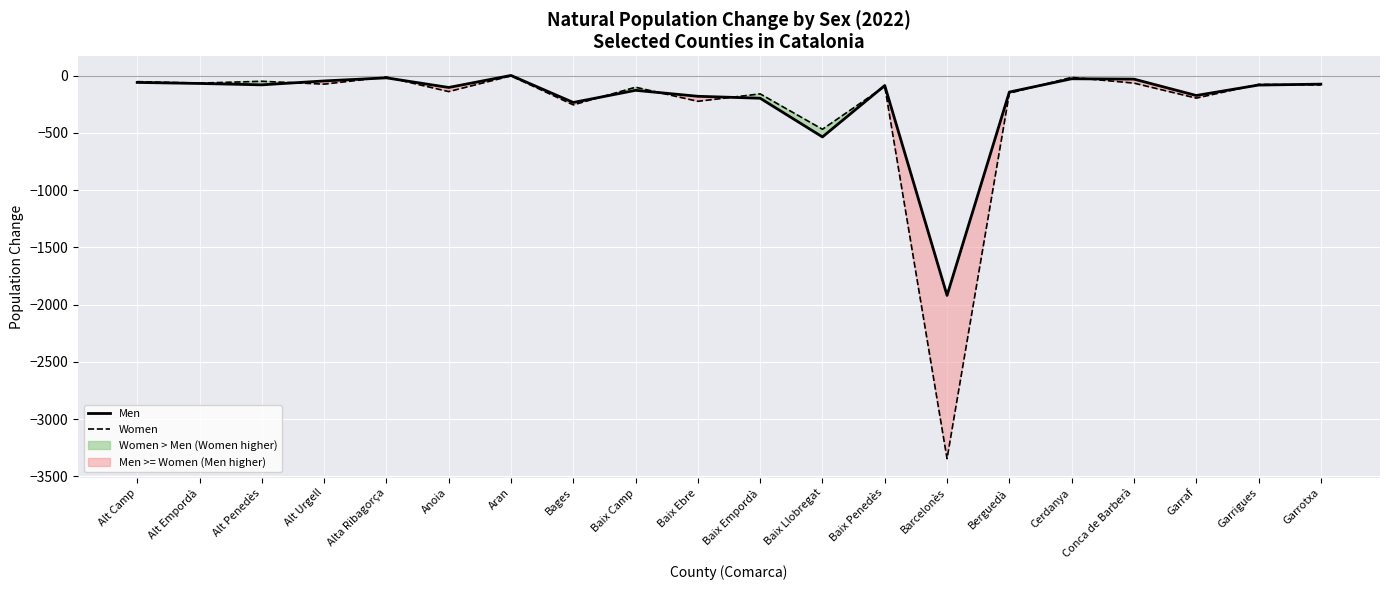

What value does the Women series have at Aran?

-3